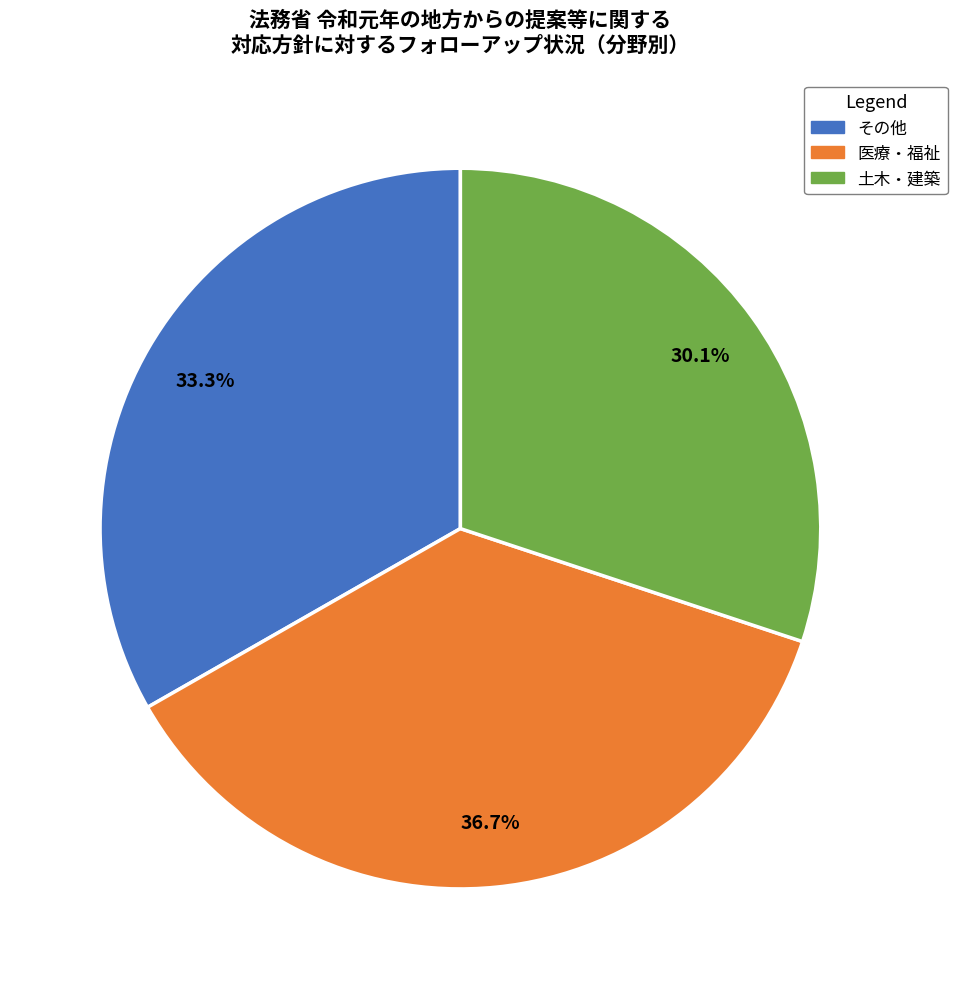

Is there a majority slice in this chart?

No